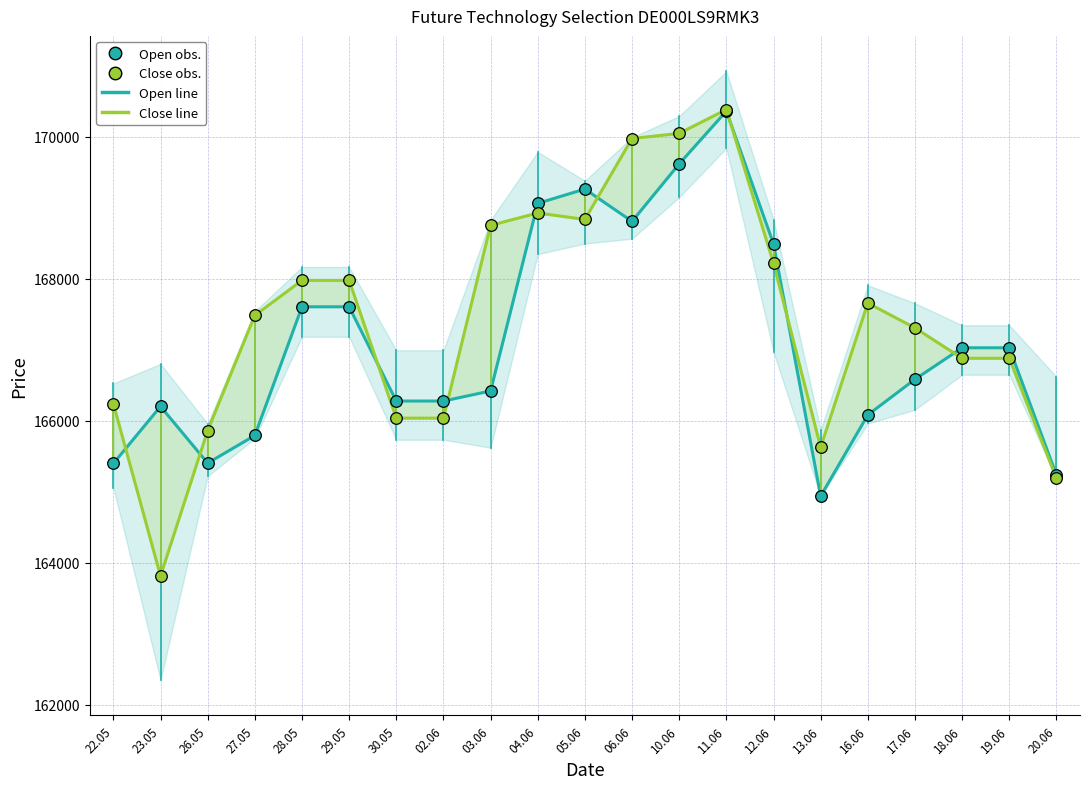

At how many categories does at least one series exceed 164136?

21